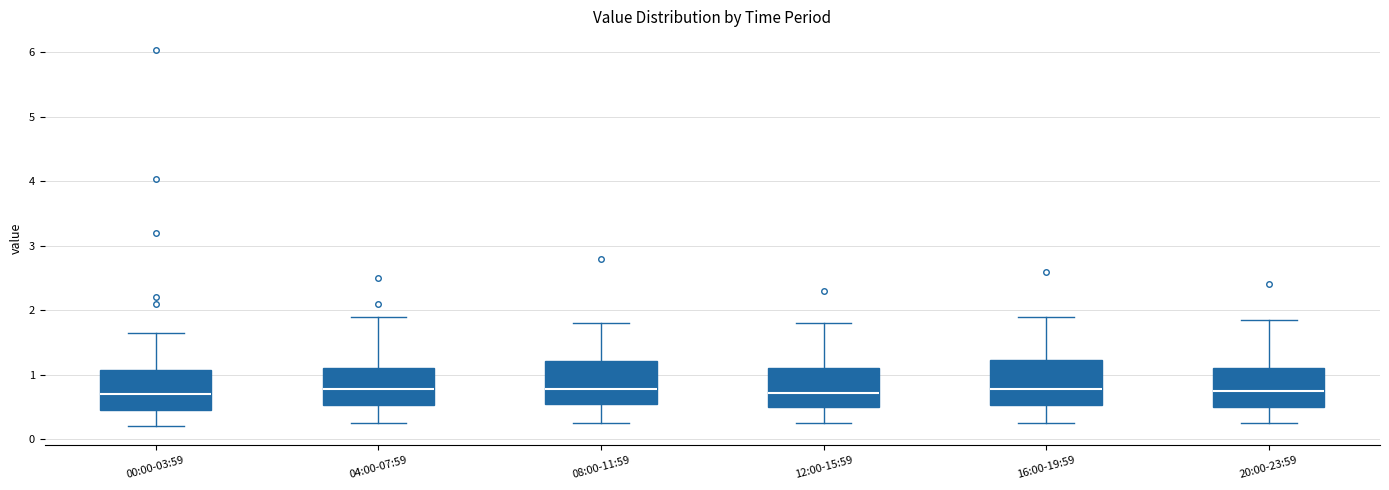

Reading left to right, read every box against the y-axis: the position of its median line, the range the box covers, and the ends of its whiskers. The values are not printed on the chart, so give them approximately, as read against the axis.

00:00-03:59: median 0.7, box 0.5 to 1.1, whiskers 0.2 to 1.7
04:00-07:59: median 0.8, box 0.5 to 1.1, whiskers 0.3 to 1.9
08:00-11:59: median 0.8, box 0.6 to 1.2, whiskers 0.3 to 1.8
12:00-15:59: median 0.7, box 0.5 to 1.1, whiskers 0.3 to 1.8
16:00-19:59: median 0.8, box 0.5 to 1.2, whiskers 0.3 to 1.9
20:00-23:59: median 0.8, box 0.5 to 1.1, whiskers 0.3 to 1.9